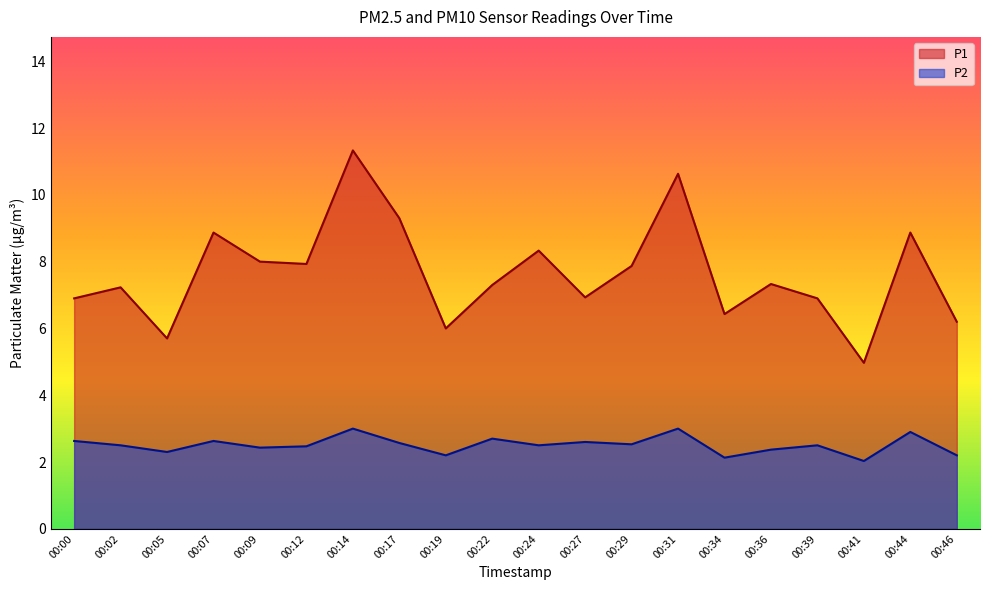

At which label is P1 closest to 8?

00:09